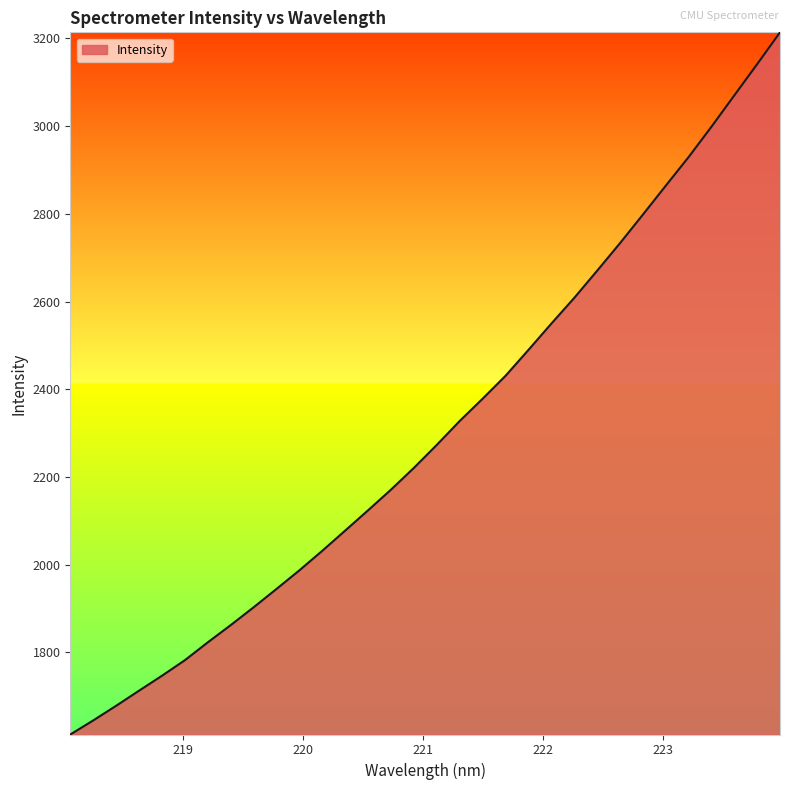

What is the maximum value shown in the chart?

3214.0